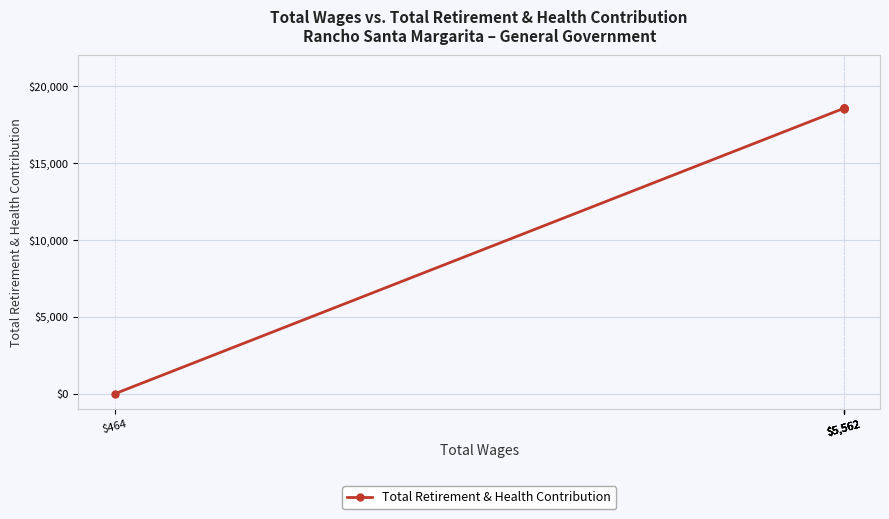

How many lines are shown in the chart?

1